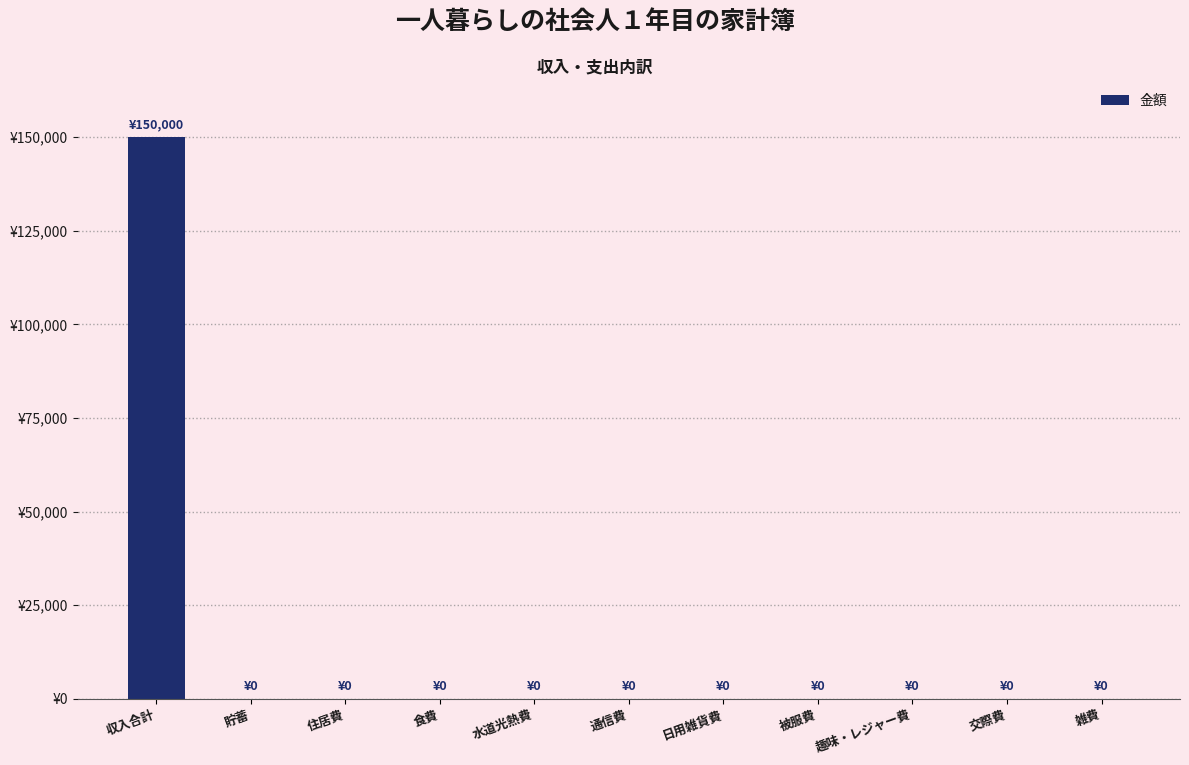

The chart shows a value of 83961 at 住居費. True or false?

False